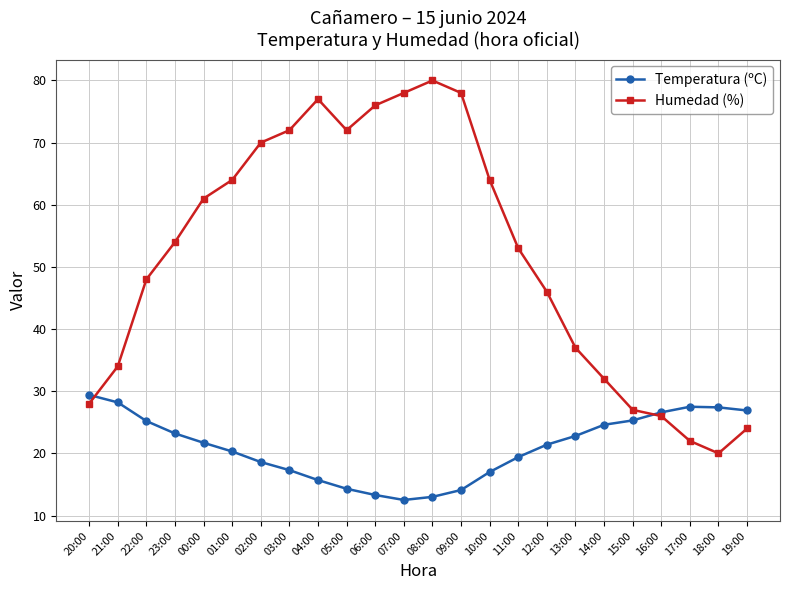

Rank the series at 08:00 from highest to lowest value.

Humedad (%), Temperatura (ºC)